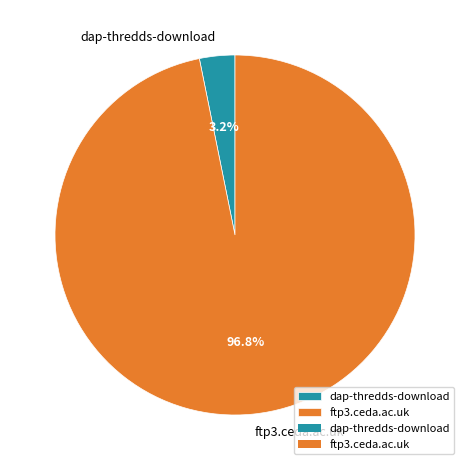

Which has a higher value, ftp3.ceda.ac.uk or dap-thredds-download?

ftp3.ceda.ac.uk